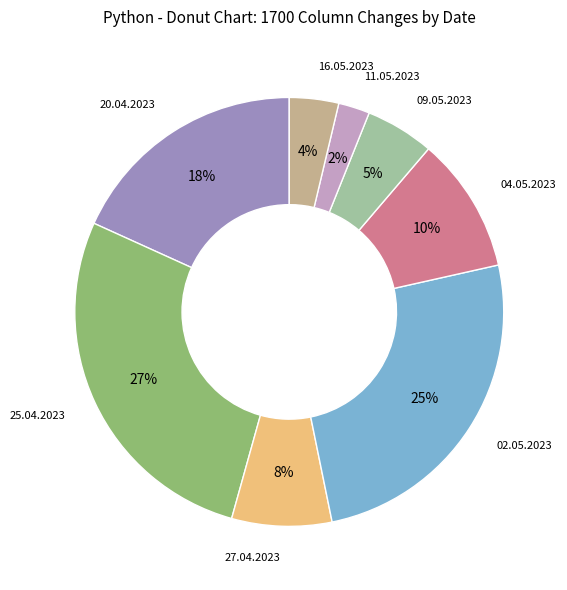

Does any single category account for the majority?

No